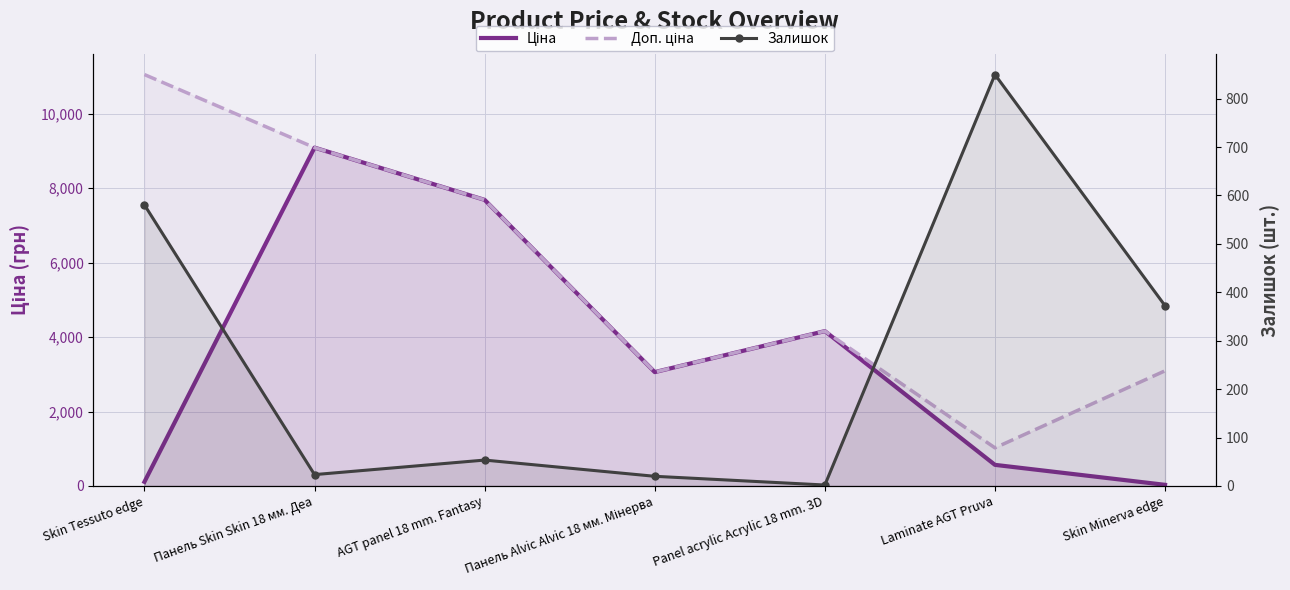

At how many categories does at least one series exceed 7922?

2